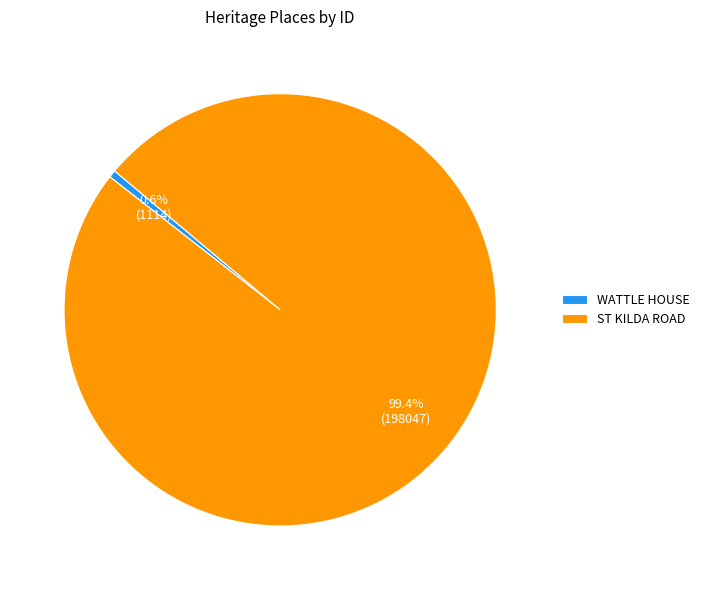

Is the sum of WATTLE HOUSE and ST KILDA ROAD greater than half?

Yes